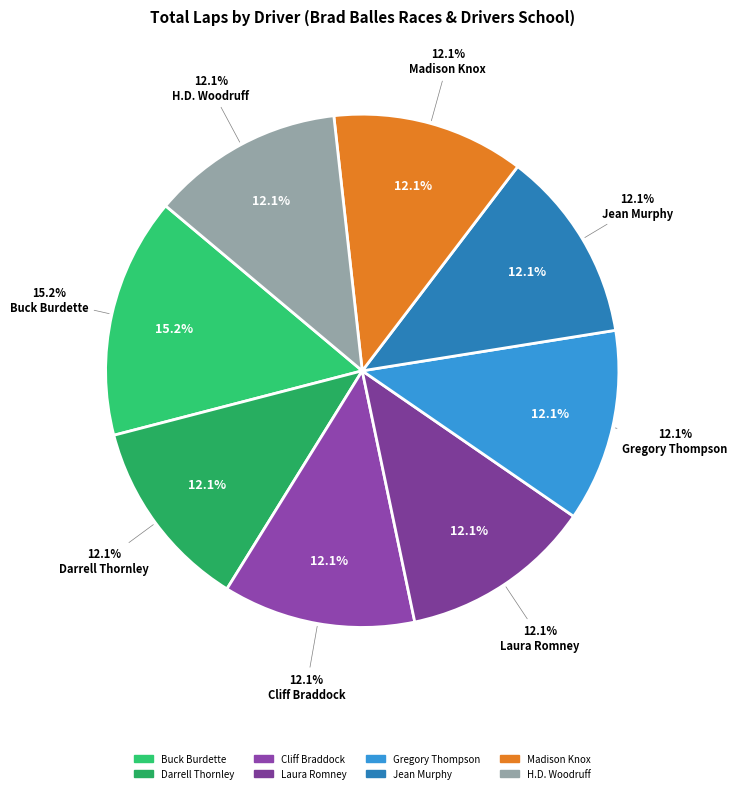

Combined, do Gregory Thompson and Darrell Thornley account for over 50%?

No